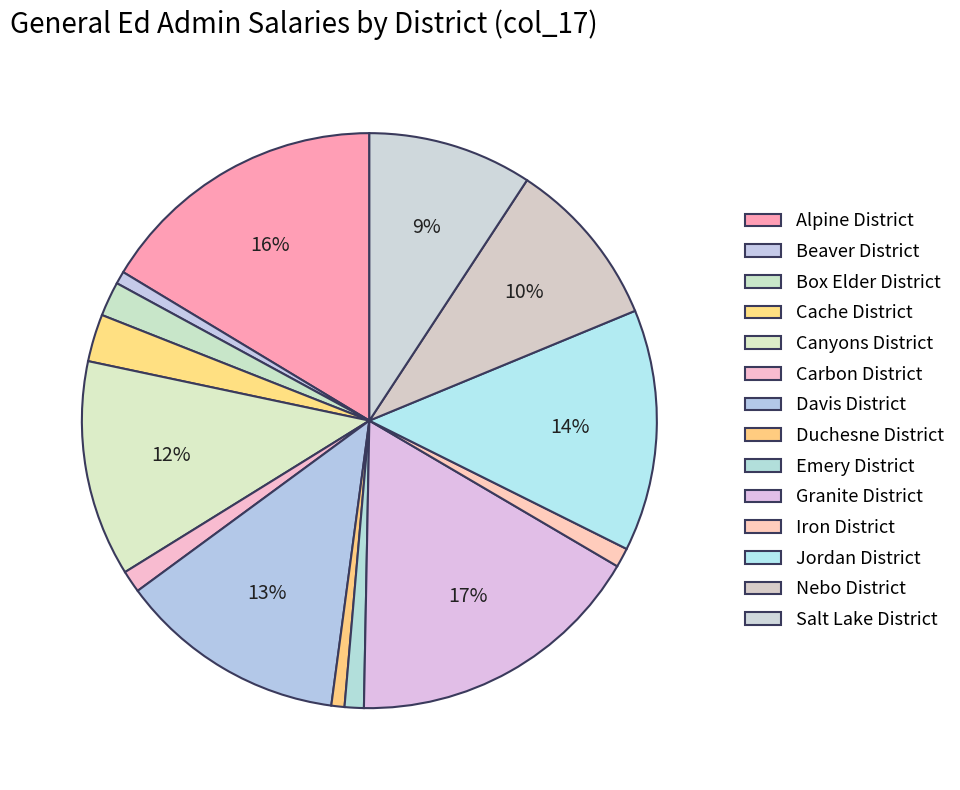

What is the smallest slice in the pie chart?

Beaver District